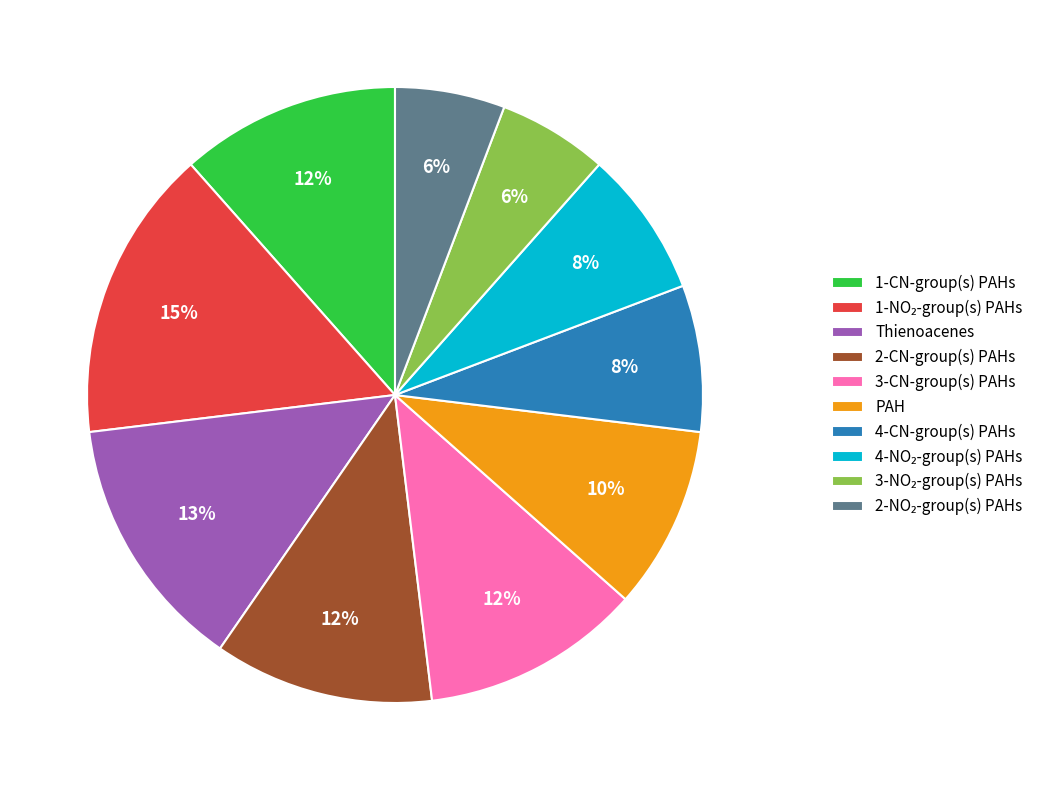

Does any single category account for the majority?

No